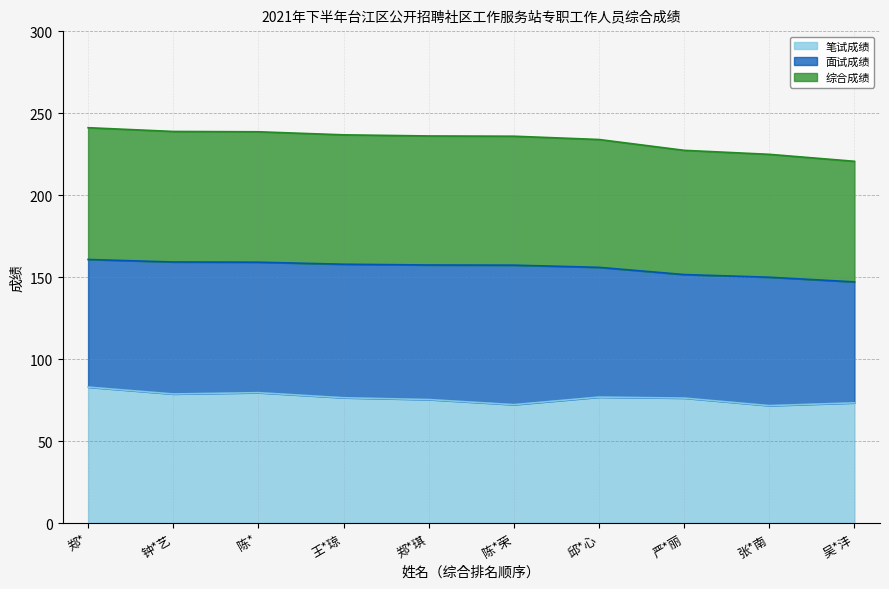

At which category does the chart reach its peak across all series?

郑*